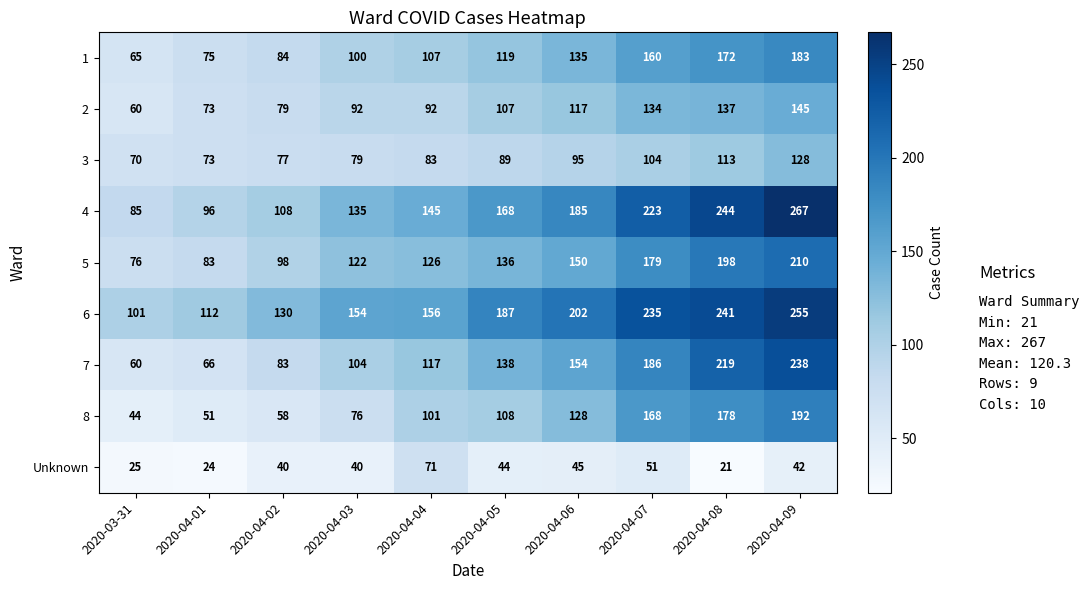

What is the total value across all series at 2020-04-04?

998